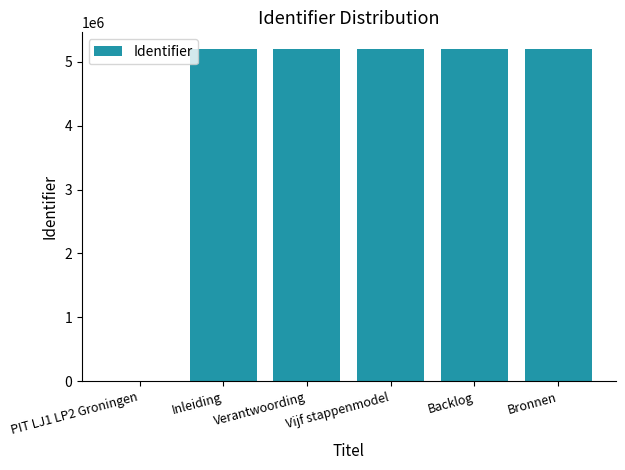

Are the bars horizontal?

No